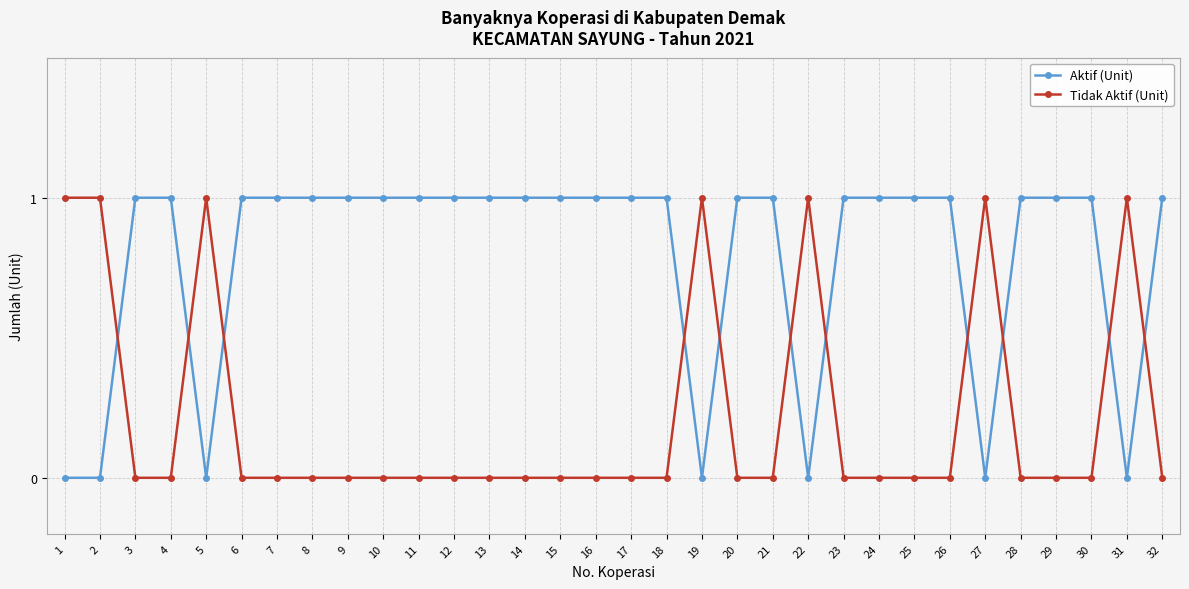

How many lines are shown in the chart?

2